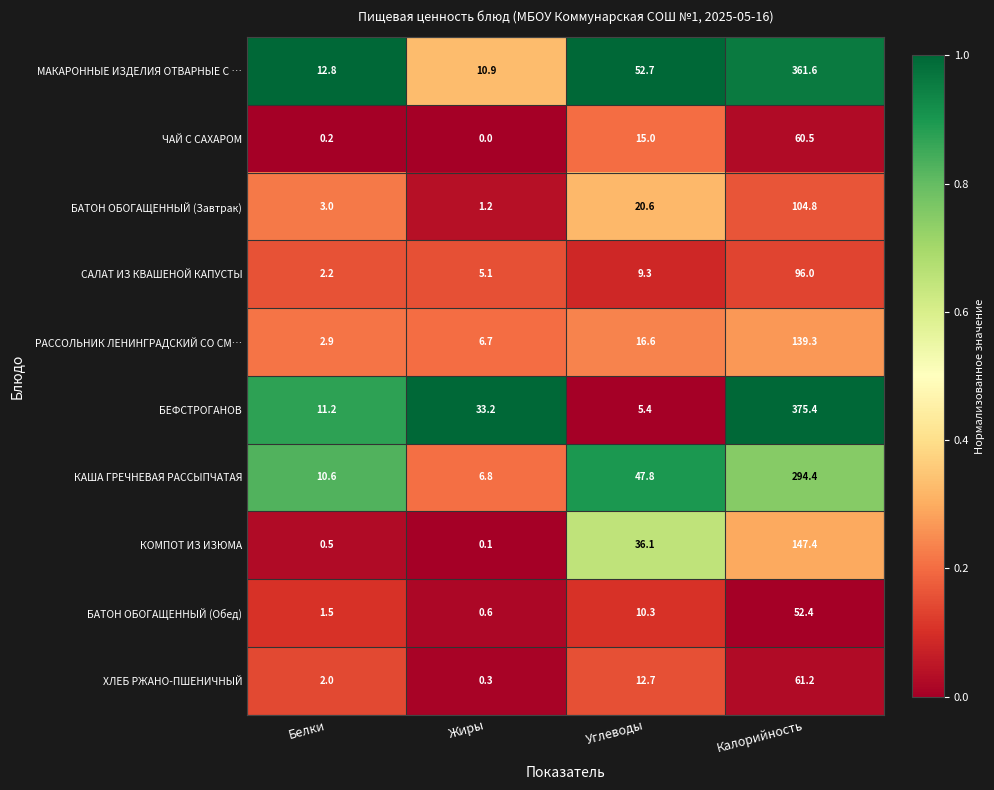

Which series changed the most between Жиры and Калорийность?

МАКАРОННЫЕ ИЗДЕЛИЯ ОТВАРНЫЕ С …